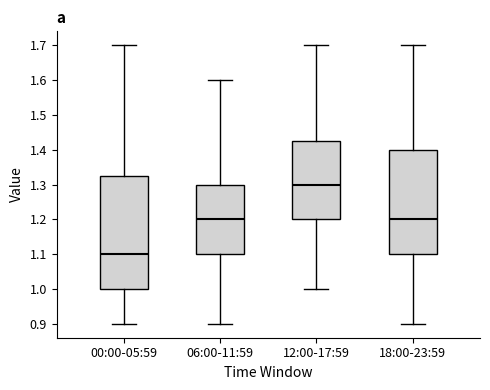

Reading left to right, read every box against the y-axis: the position of its median line, the range the box covers, and the ends of its whiskers. The values are not printed on the chart, so give them approximately, as read against the axis.

00:00-05:59: median 1.10, box 1.00 to 1.33, whiskers 0.90 to 1.70
06:00-11:59: median 1.20, box 1.10 to 1.30, whiskers 0.90 to 1.60
12:00-17:59: median 1.30, box 1.20 to 1.43, whiskers 1.00 to 1.70
18:00-23:59: median 1.20, box 1.10 to 1.40, whiskers 0.90 to 1.70